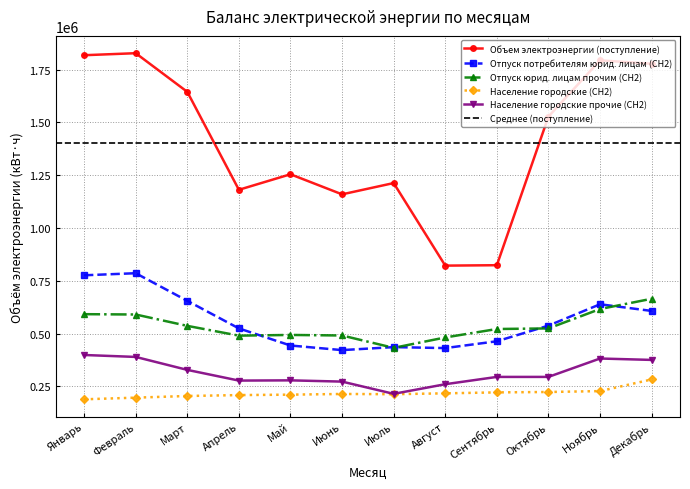

Is the value of Отпуск потребителям юрид. лицам (СН2) at Ноябрь greater than the value of Отпуск юрид. лицам прочим (СН2) at Май?

Yes